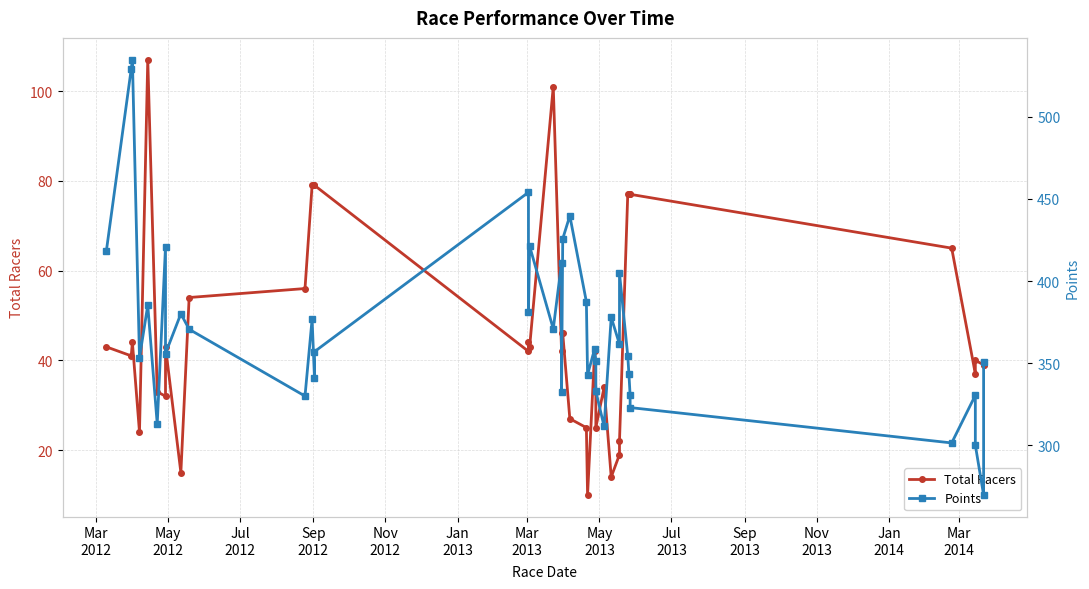

How many data points in Points are less than 358?

20